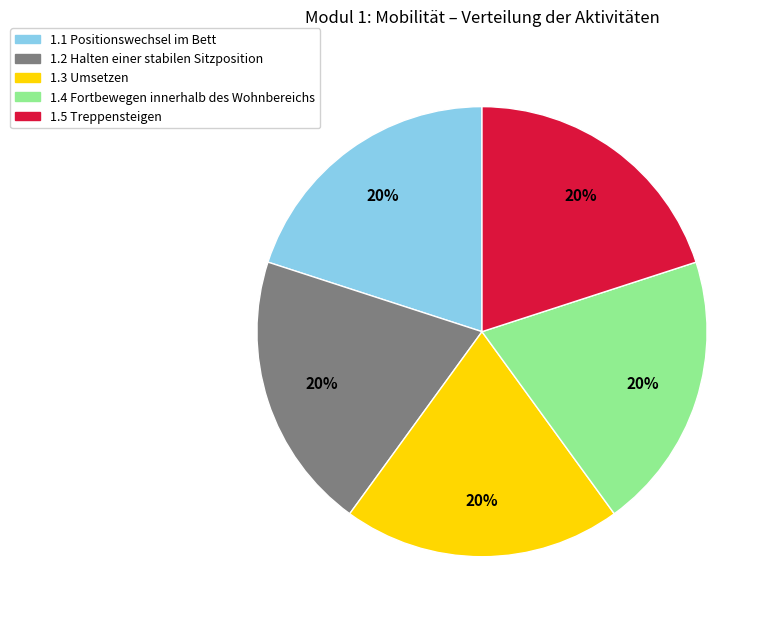

How many slices are in this pie chart?

5